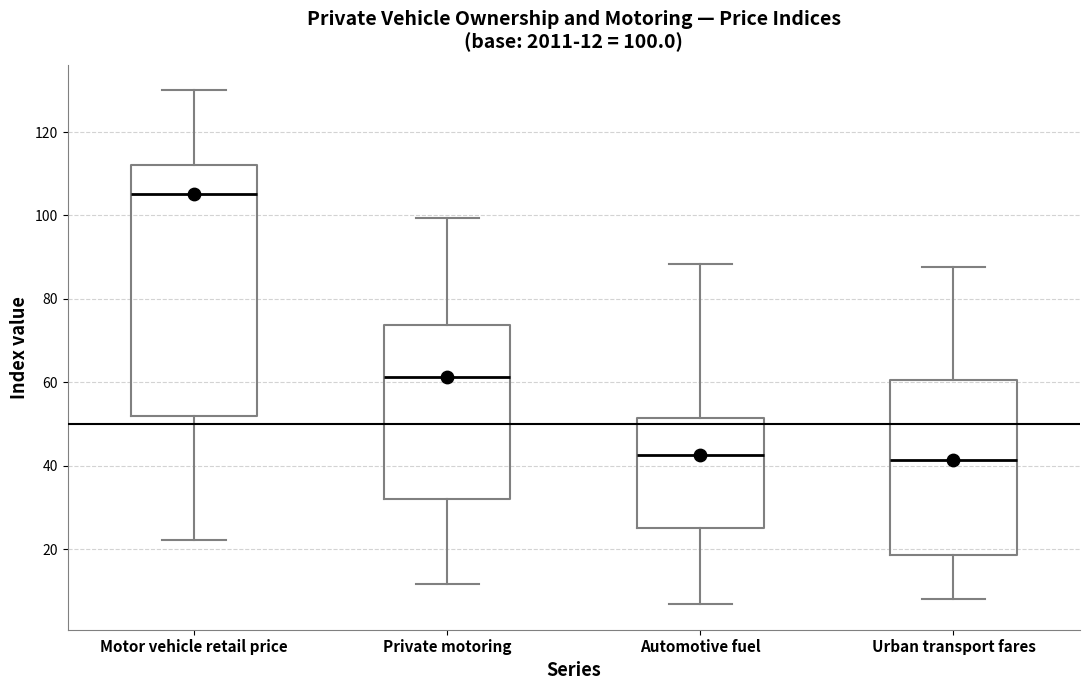

Which box is the tallest, from its lower edge to its upper edge?

Motor vehicle retail price